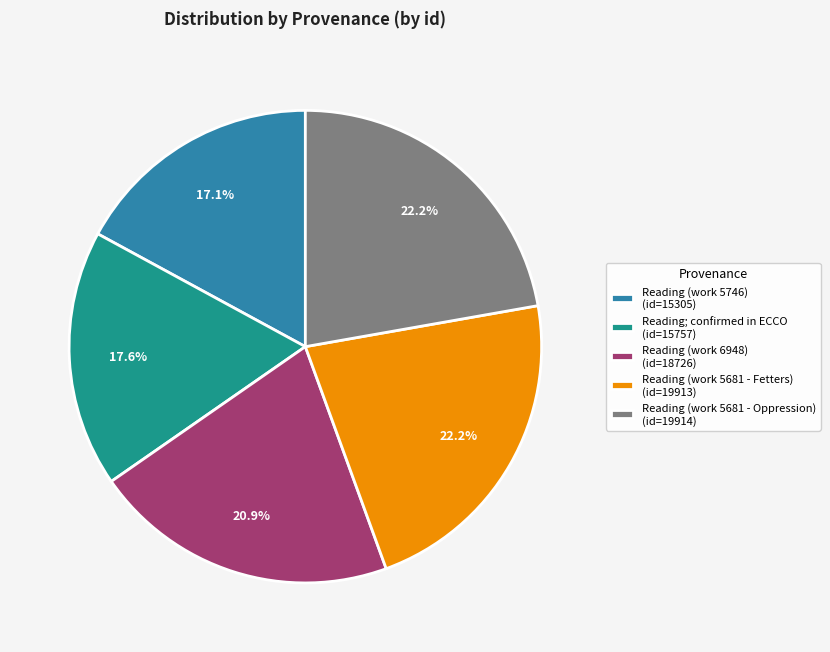

What is the smallest slice in the pie chart?

Reading (work 5746) (id=15305)